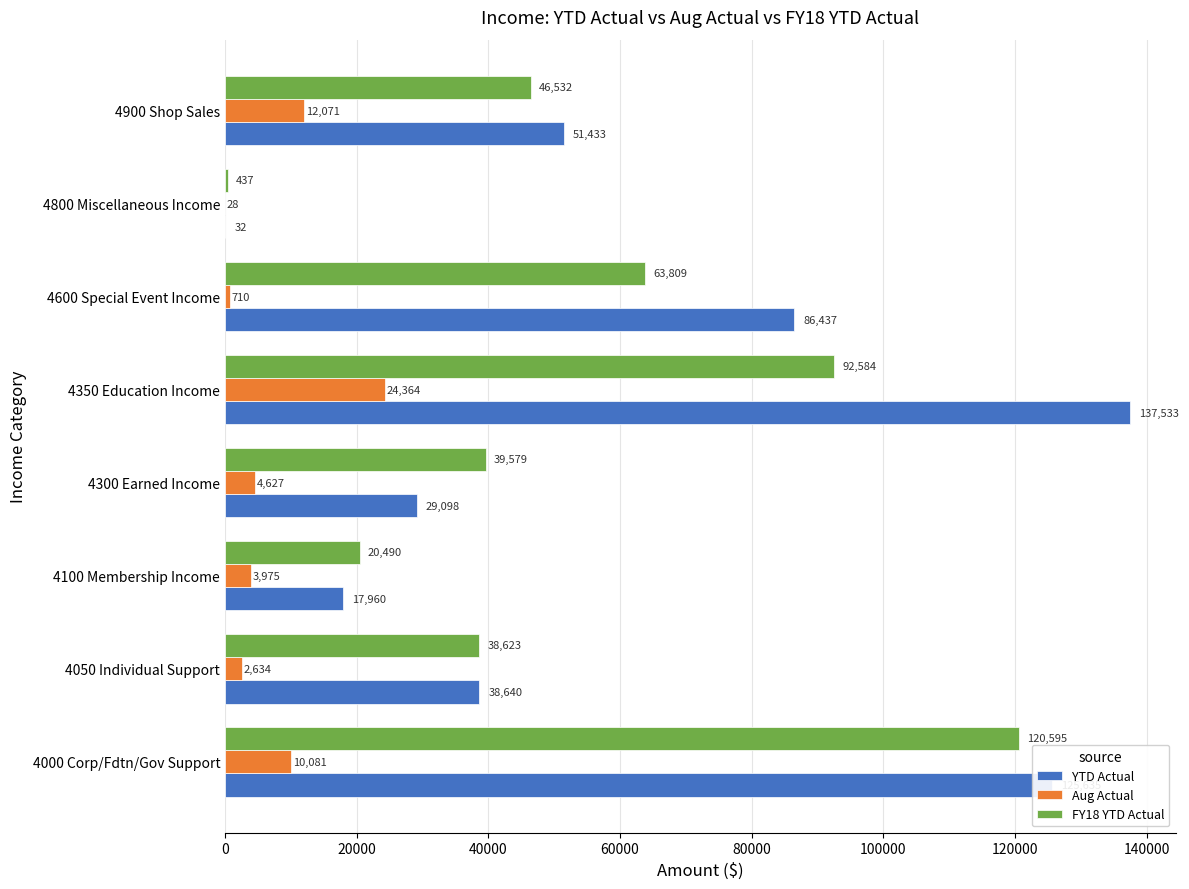

The FY18 YTD Actual series shows 153725.6 at 4350 Education Income. True or false?

False